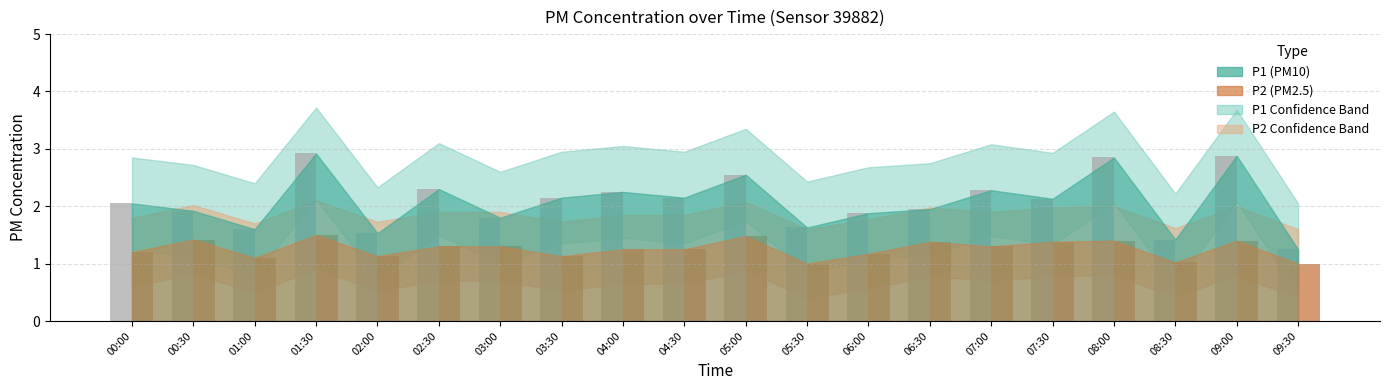

How many distinct data groups are displayed?

2